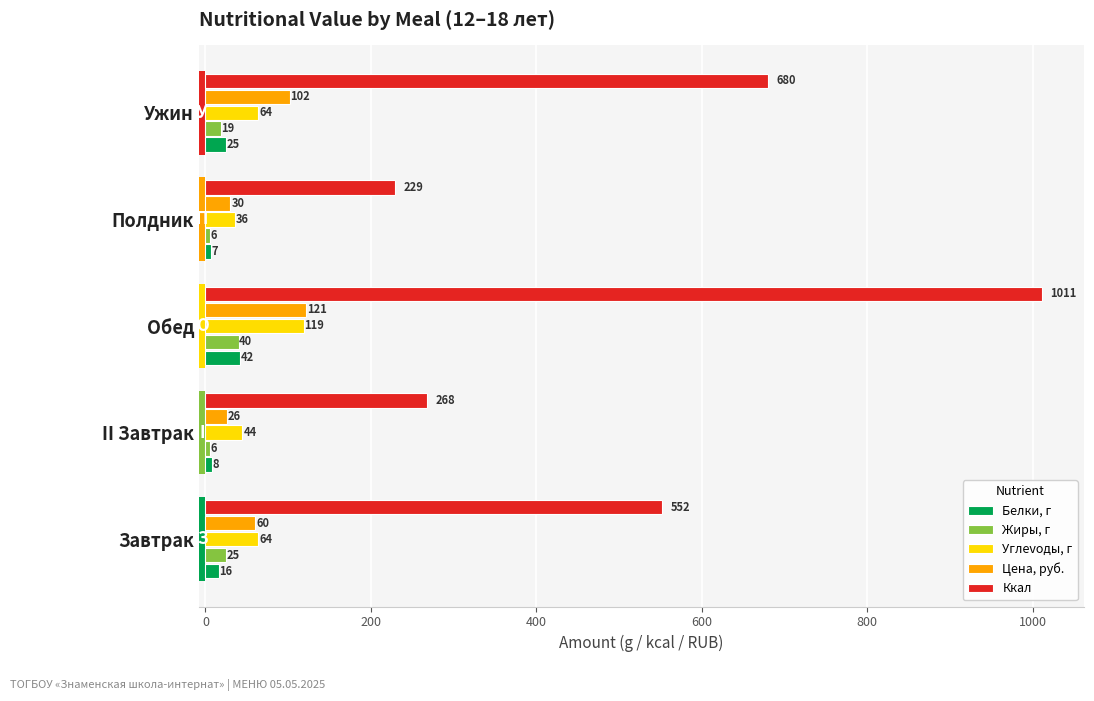

True or false: Ккал has a value of 1066.6 at 600.

False